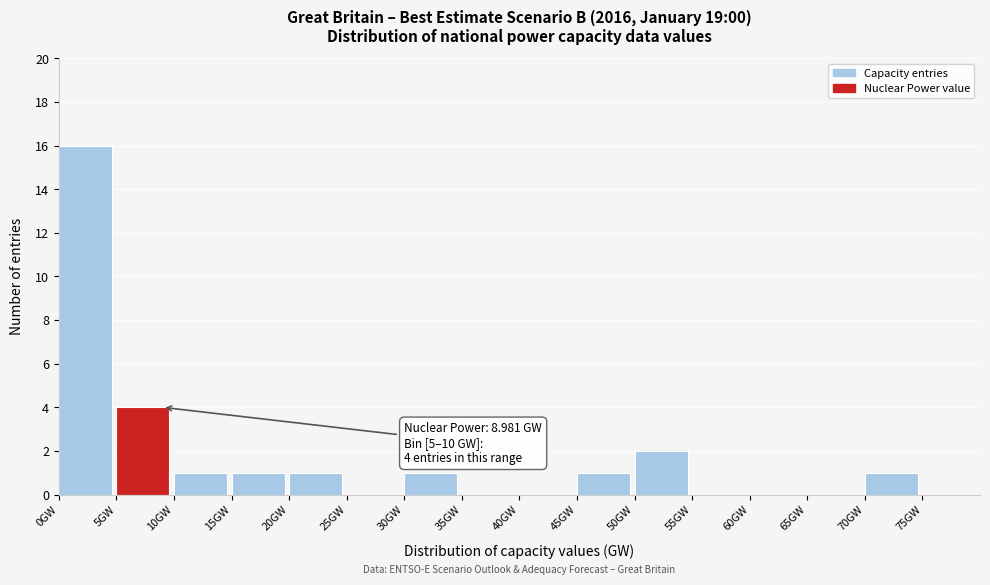

Over which range of the x-axis is the bar tallest?

0 to 5